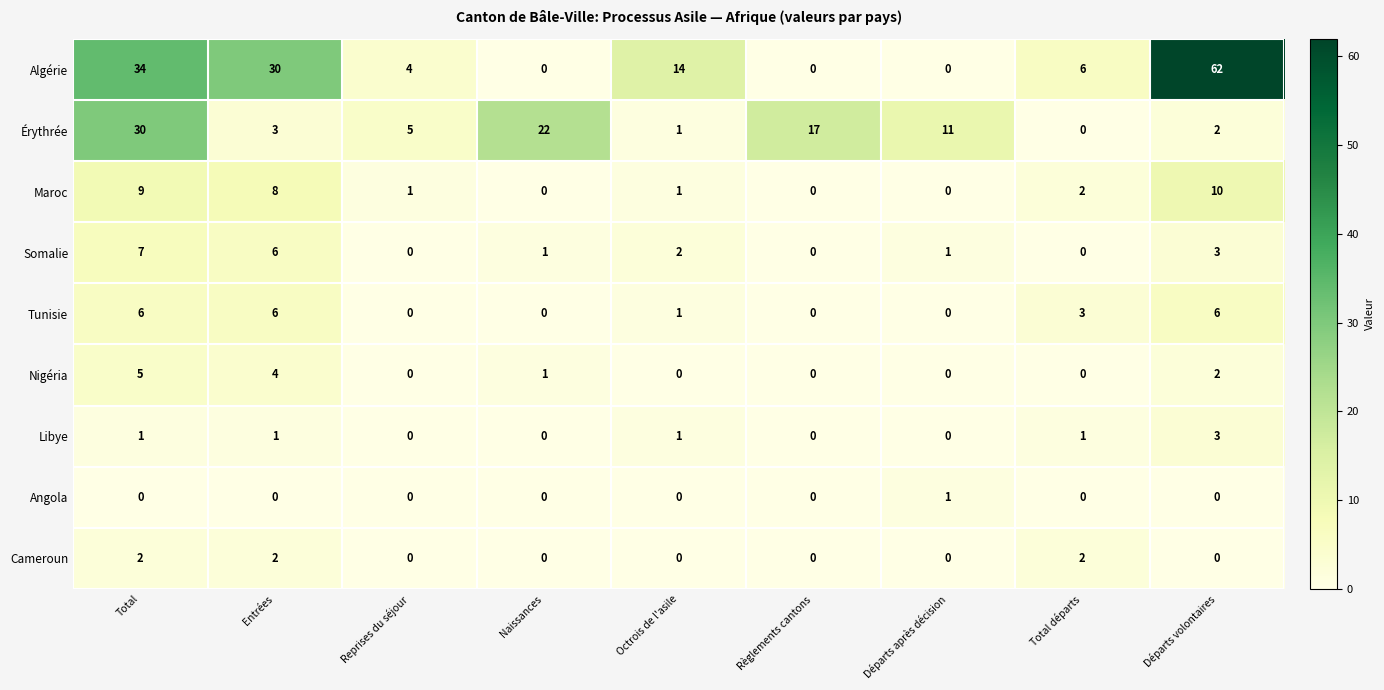

Where is Algérie nearest to the value 31?

Entrées